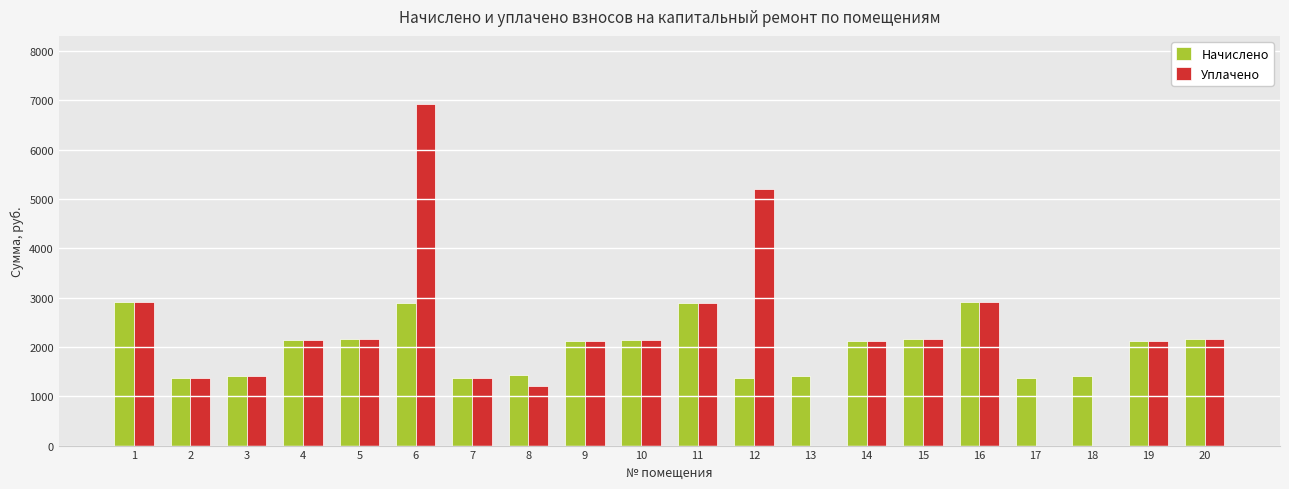

Which series has the largest range (max minus min)?

Уплачено